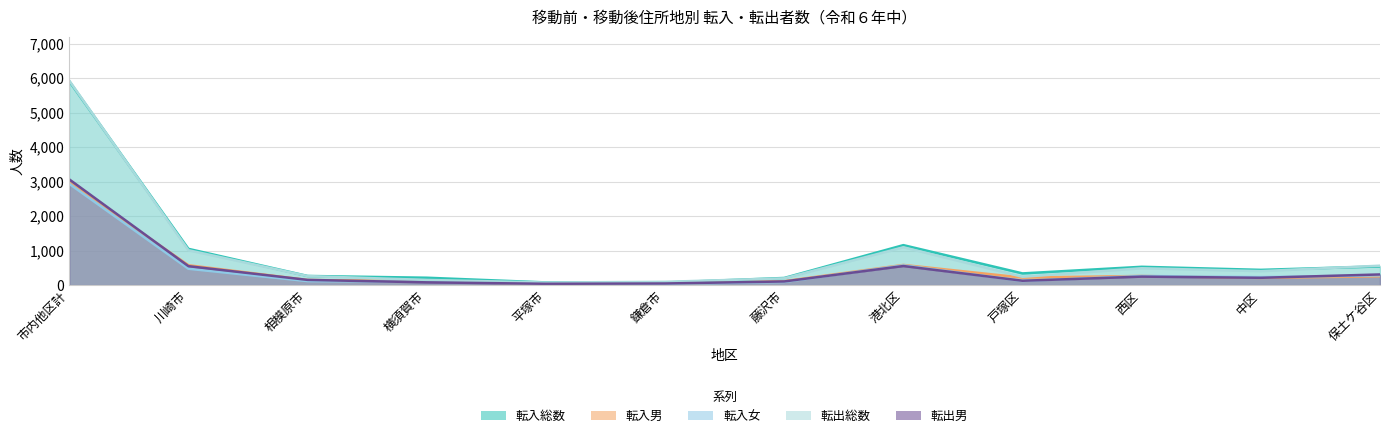

What is the total value across all series at 川崎市?

3666